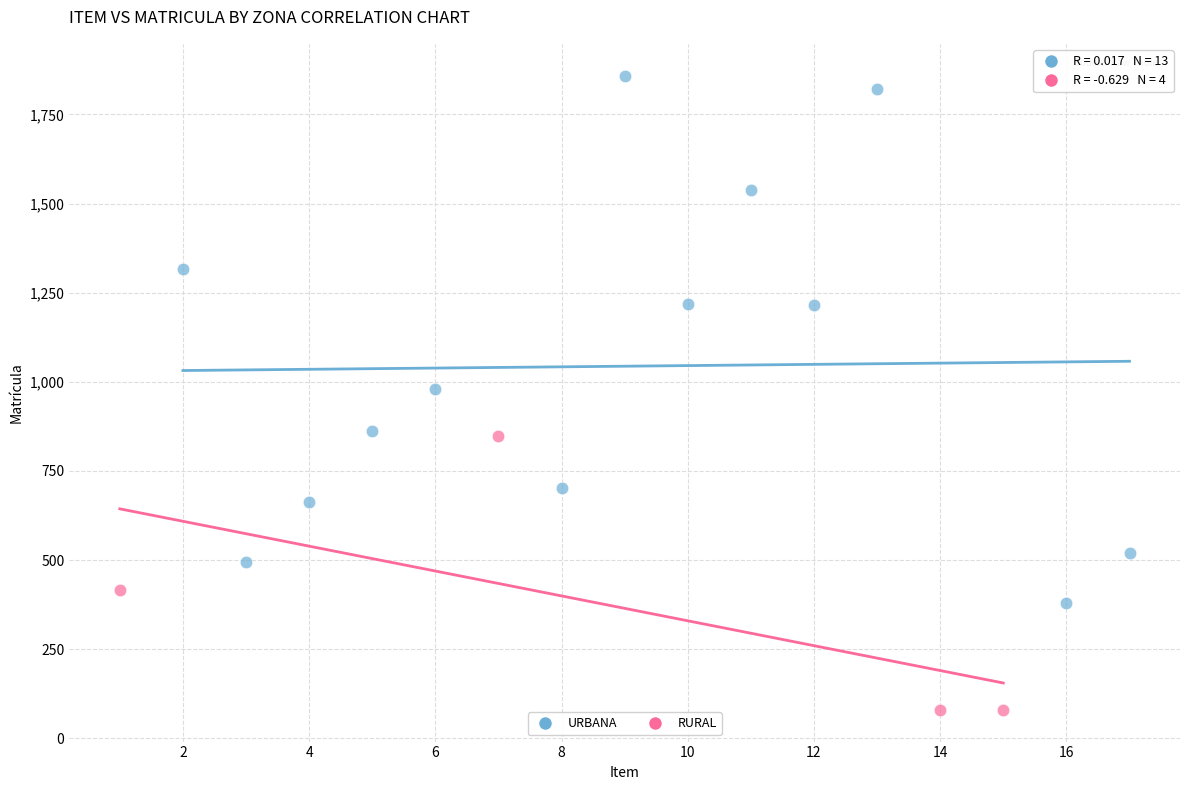

Which series reaches the minimum Y coordinate?

RURAL